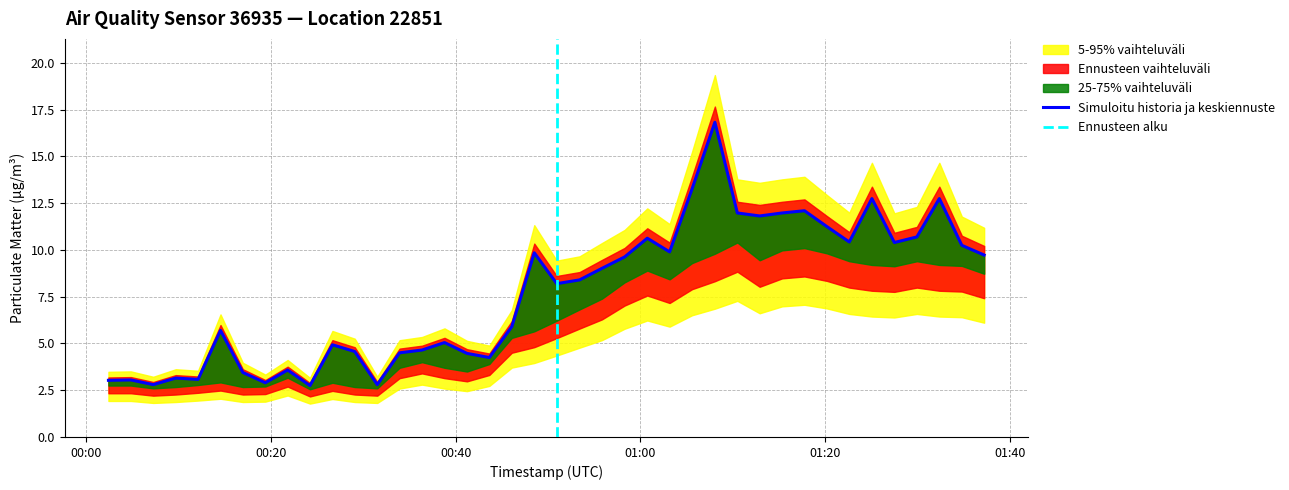

What is the difference between the maximum and minimum values?

14.1